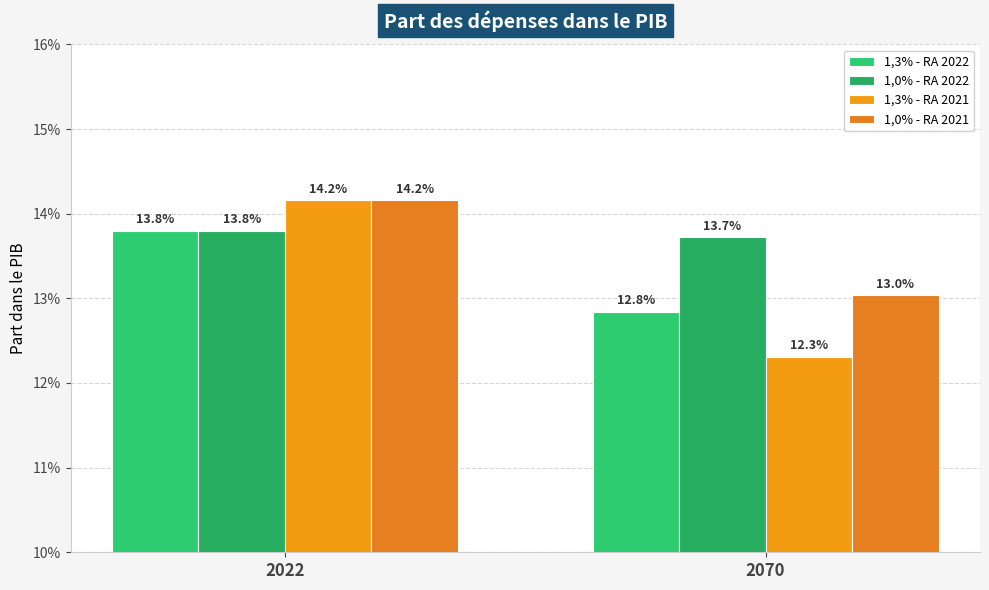

Reading right to left, transcribe all the data shown in this chart.

1,3% - RA 2022: 2070=12.8	2022=13.8
1,0% - RA 2022: 2070=13.7	2022=13.8
1,3% - RA 2021: 2070=12.3	2022=14.2
1,0% - RA 2021: 2070=13.0	2022=14.2